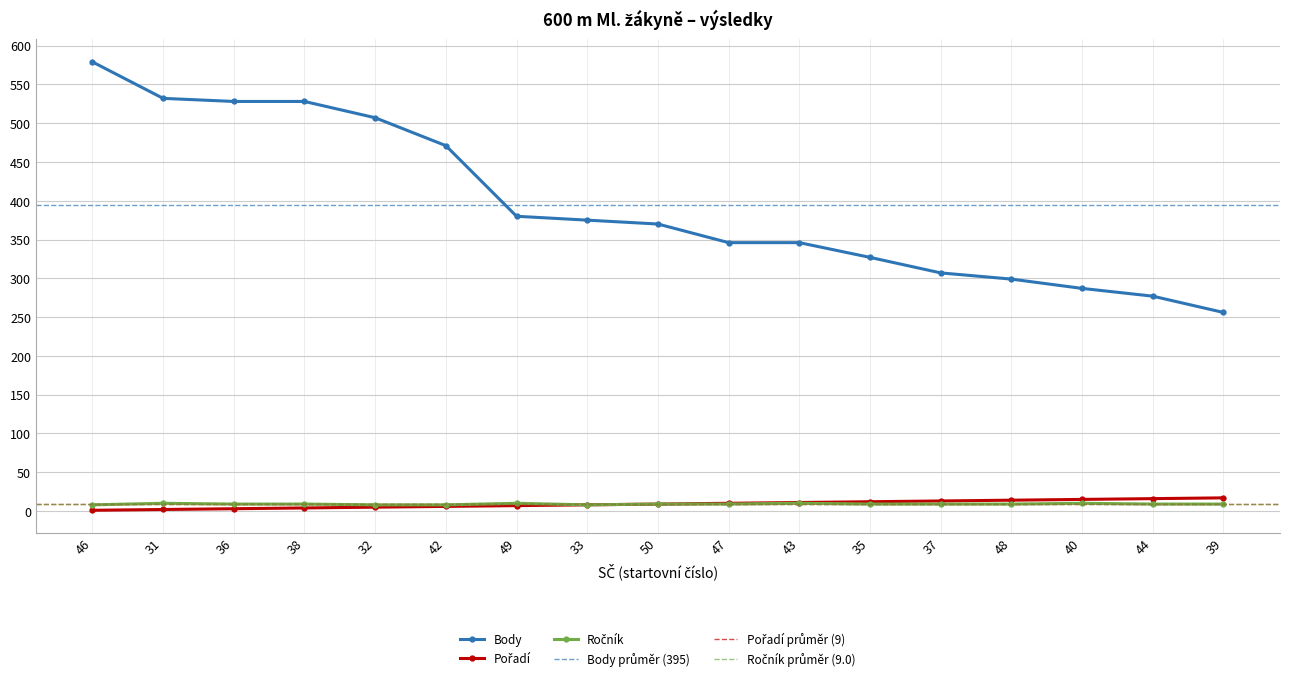

Which series has the widest spread of values?

Body